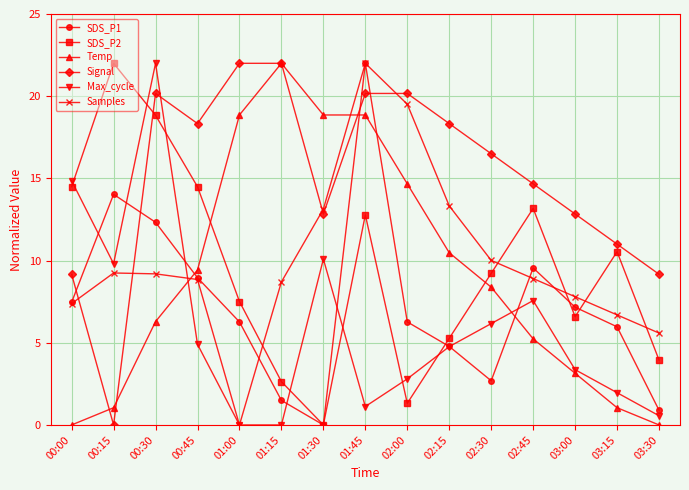

What is the total value across all series at 02:30?

53.0